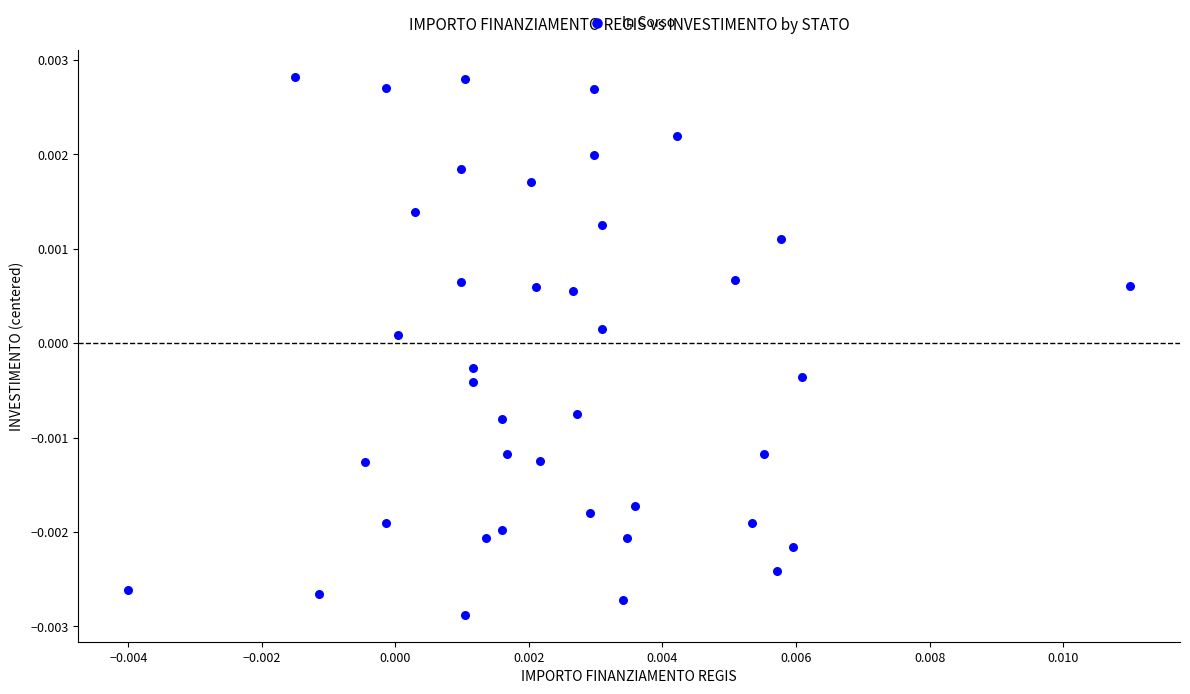

How many data points are displayed?

40